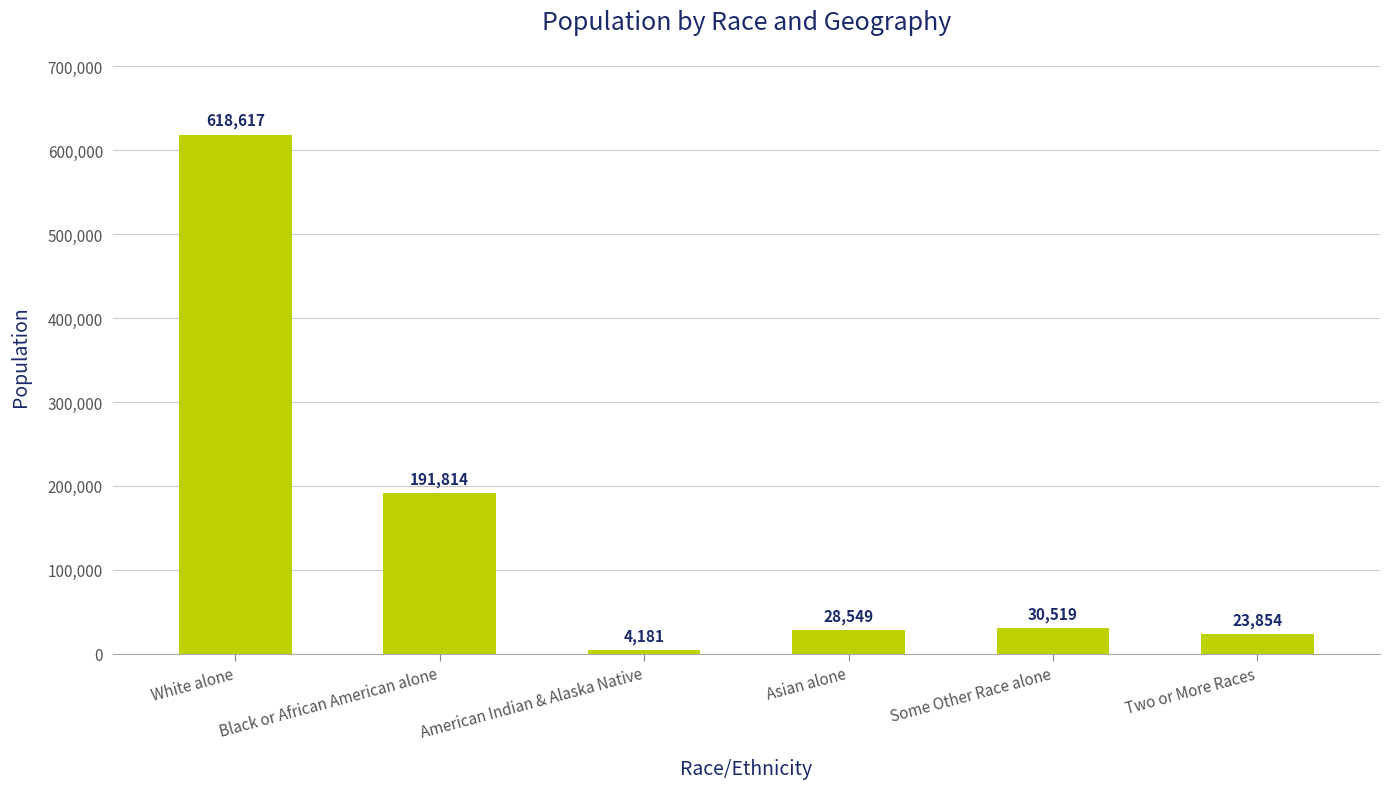

Approximately how many times larger is the value at American Indian & Alaska Native compared to Some Other Race alone?

0.1